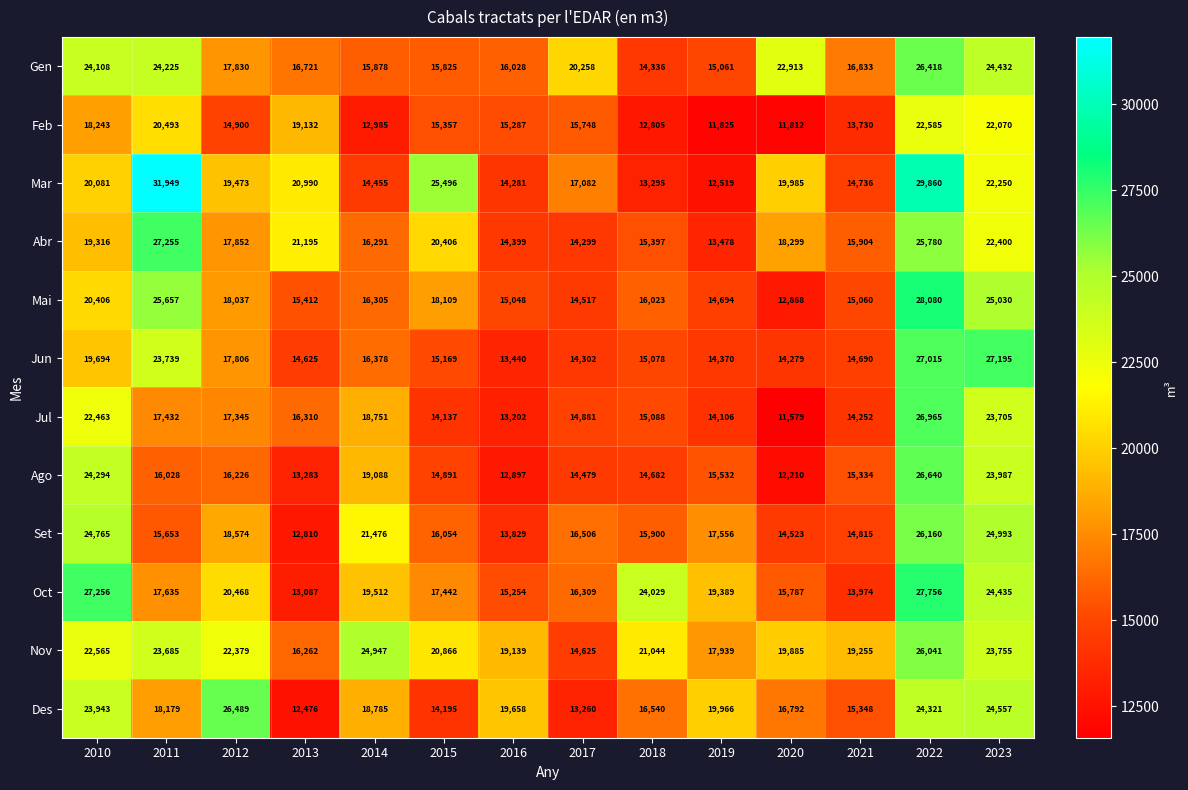

What is the total value across all series at 2019?

186435